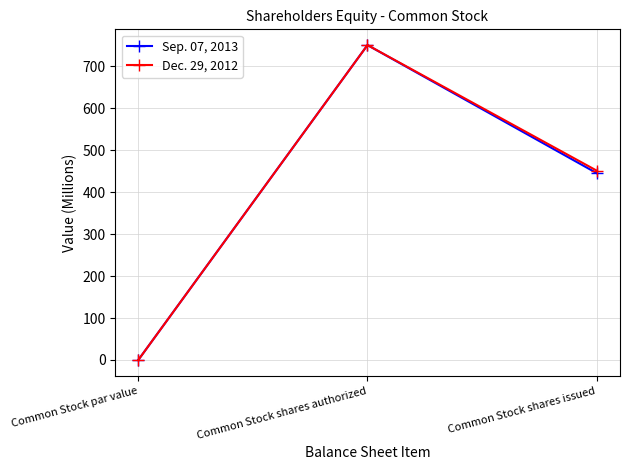

What is the sum of the Dec. 29, 2012 values at Common Stock shares issued and Common Stock shares authorized?

1201